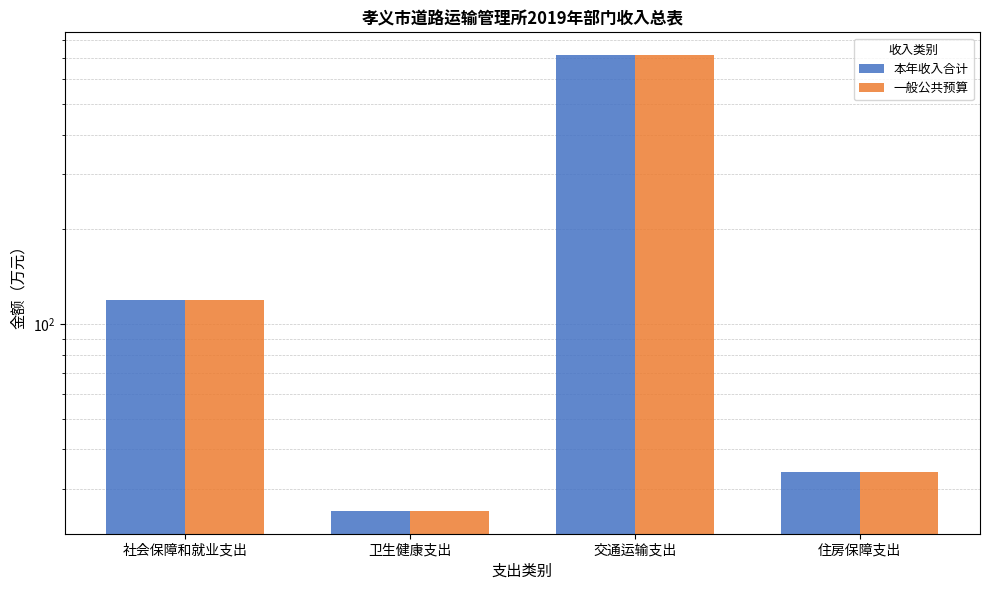

How many bars are there in each group?

2